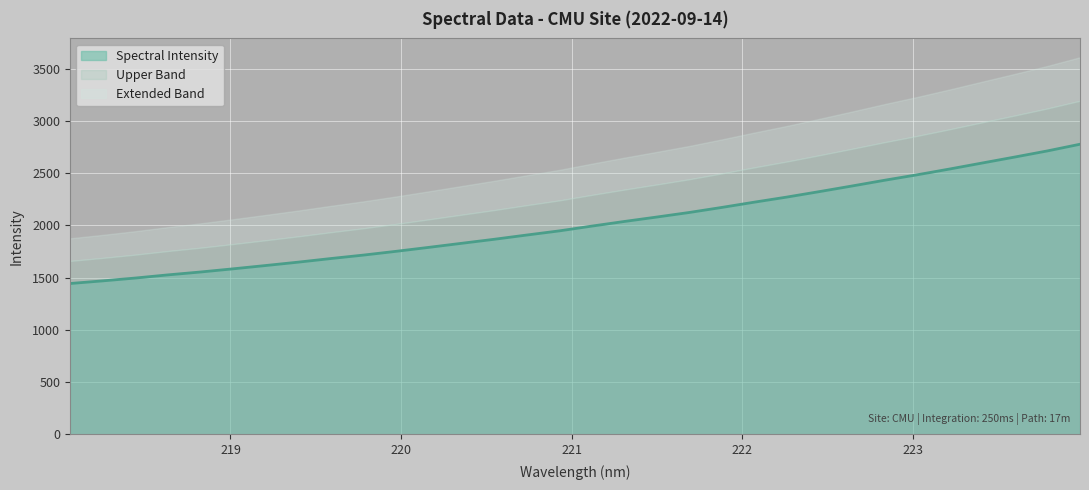

What is the label of the 6th point from the right?

223.0264